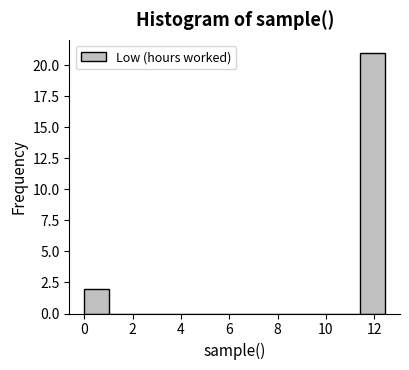

How tall is the bar that spans 0.0 to 1.0 on the x-axis? Neither the bar edges nor the heights are printed on the chart, so give them approximately, as read against the axes.

2